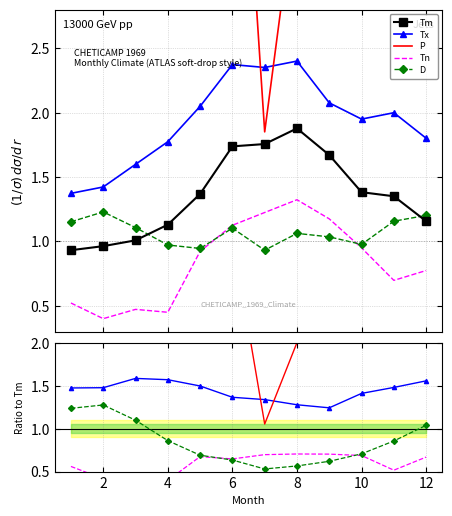

What is the highest value of the Tn series?

1.3